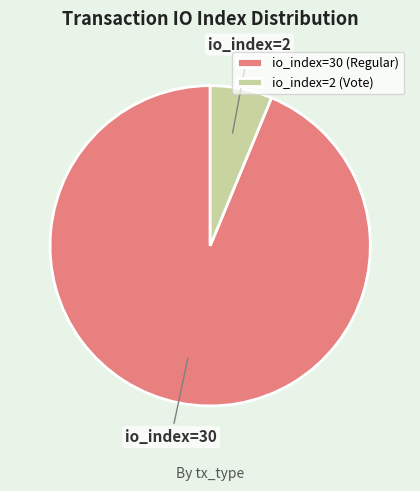

Which has a higher value, io_index=2 (Vote) or io_index=30 (Regular)?

io_index=30 (Regular)